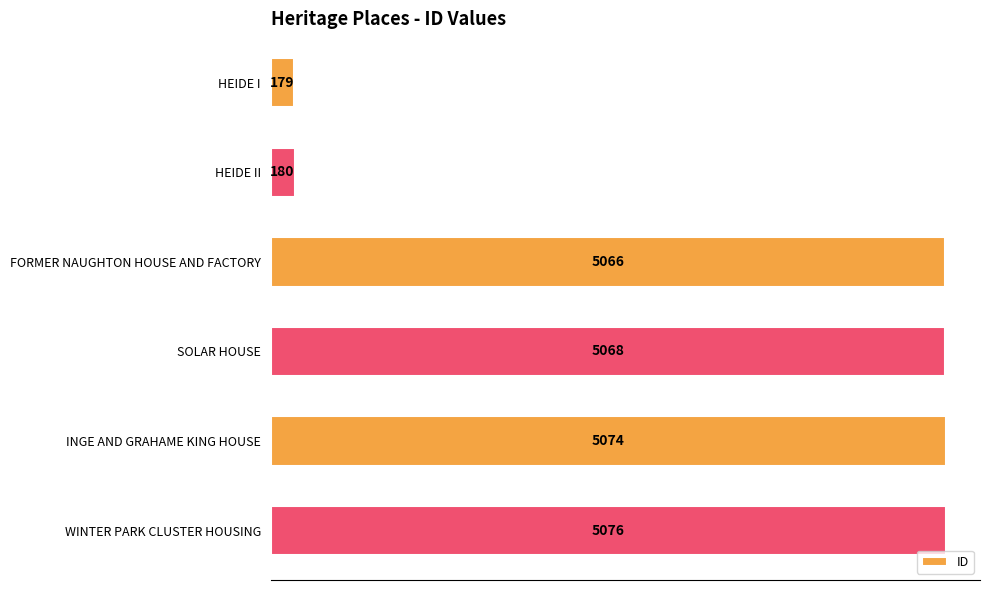

How many bars are there in total?

6